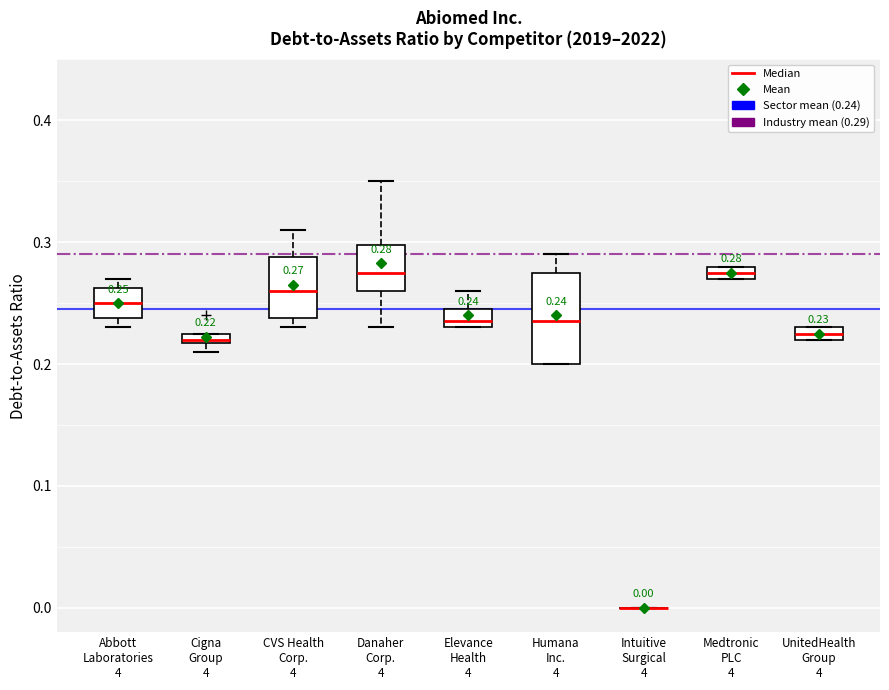

Comparing the boxes themselves (not the whiskers), which one is the tallest?

Humana Inc. 4